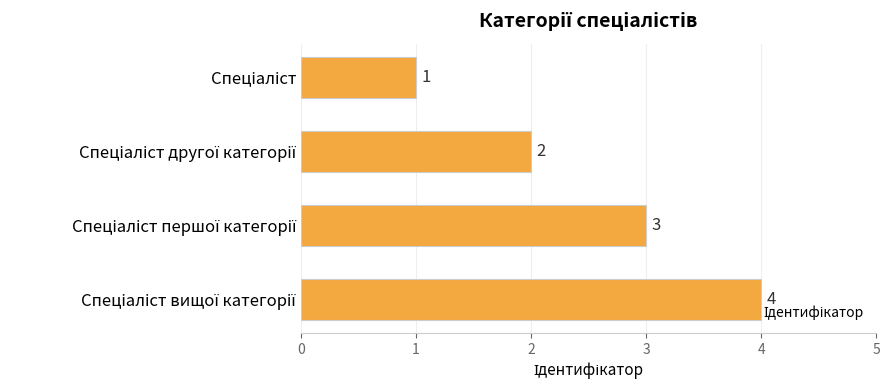

What is the value of the 3rd bar from the top?

3